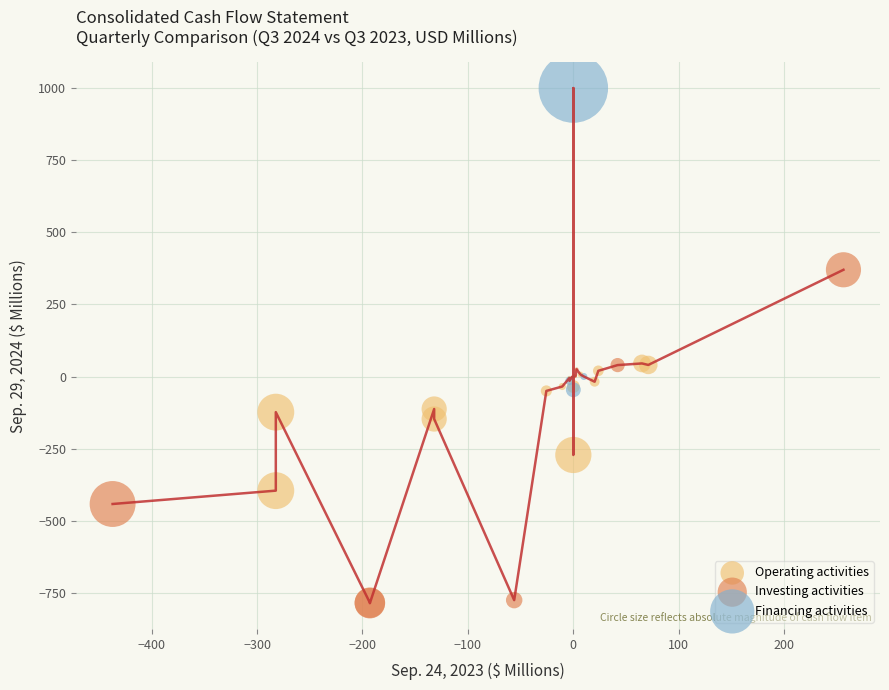

What are all the series names shown in the legend?

Operating activities, Investing activities, Financing activities